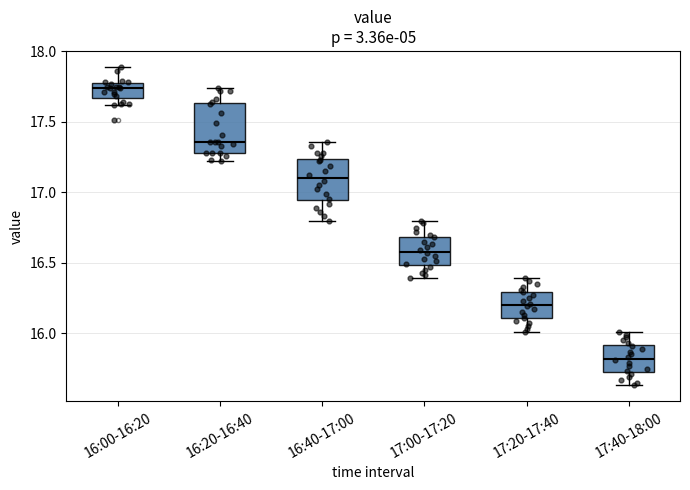

Reading left to right, read every box against the y-axis: the position of its median line, the range the box covers, and the ends of its whiskers. The values are not printed on the chart, so give them approximately, as read against the axis.

16:00-16:20: median 17.75 (just below the box's upper edge), box 17.65 to 17.75, whiskers 17.60 to 17.90
16:20-16:40: median 17.35, box 17.30 to 17.65, whiskers 17.20 to 17.75
16:40-17:00: median 17.10, box 16.95 to 17.25, whiskers 16.80 to 17.35
17:00-17:20: median 16.60, box 16.50 to 16.70, whiskers 16.40 to 16.80
17:20-17:40: median 16.20, box 16.10 to 16.30, whiskers 16.00 to 16.40
17:40-18:00: median 15.80, box 15.75 to 15.90, whiskers 15.65 to 16.00